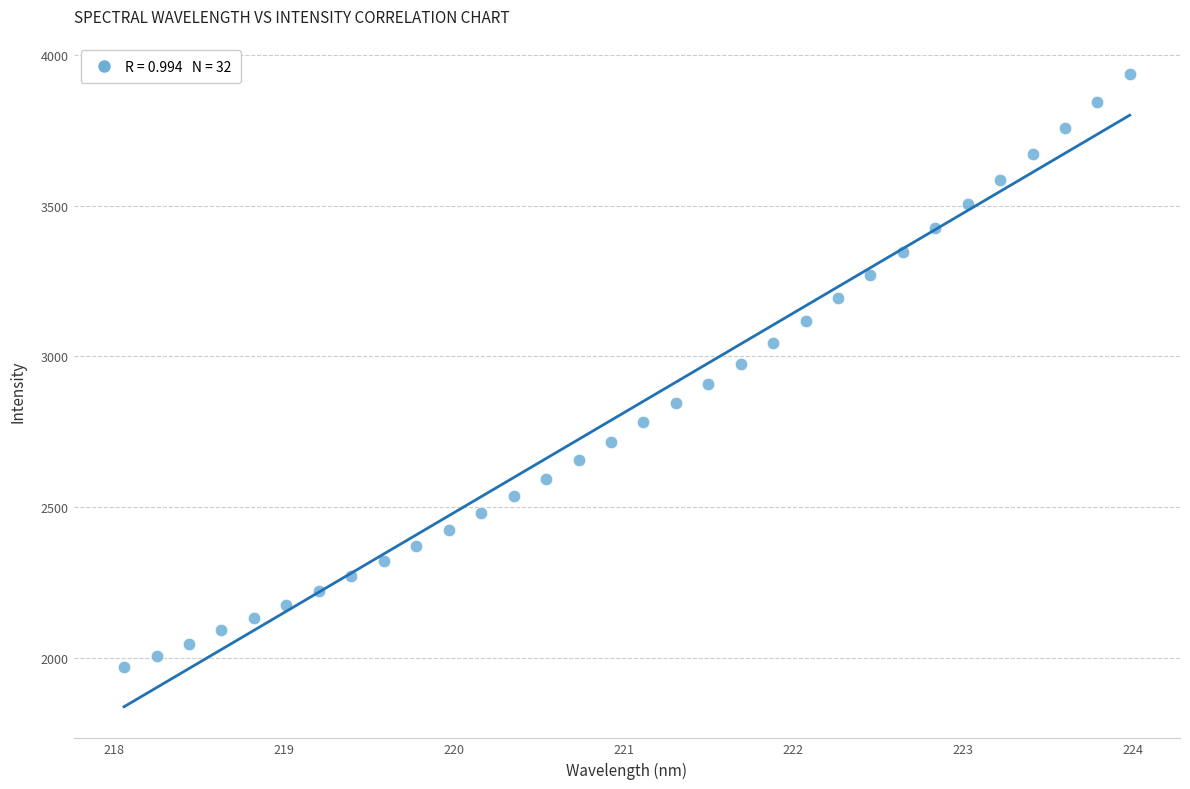

What is the range of Y values (max minus min)?

1969.0